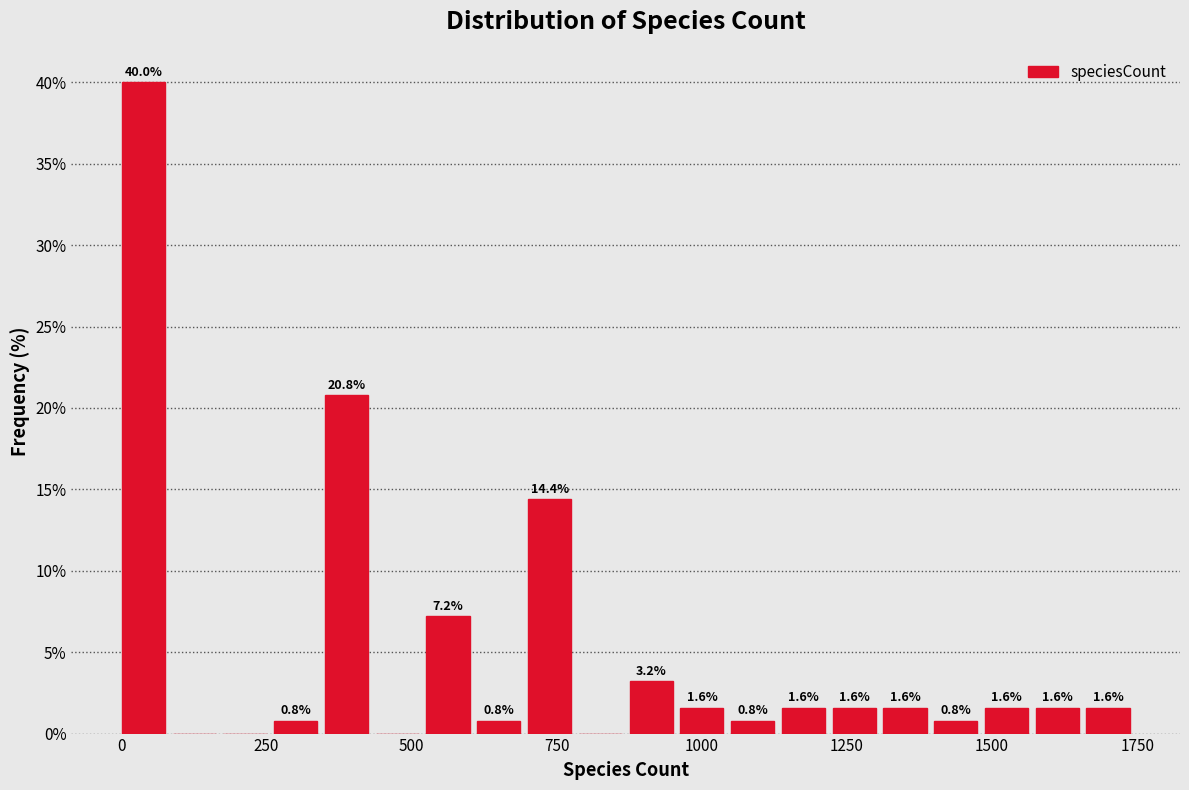

Read against the x-axis, roughly where is the centre of the tallest bar?

50